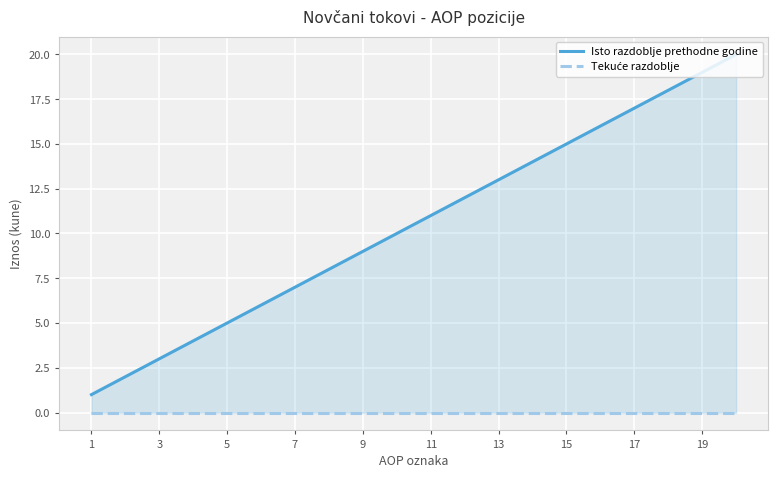

True or false: Tekuće razdoblje has a value of 0 at 11.

True